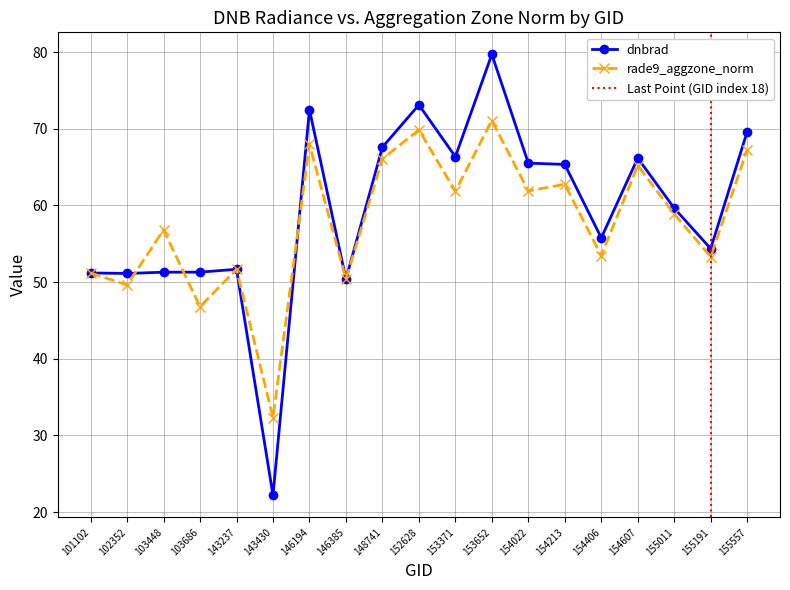

The value of rade9_aggzone_norm at 143430 is 14.9. True or false?

False